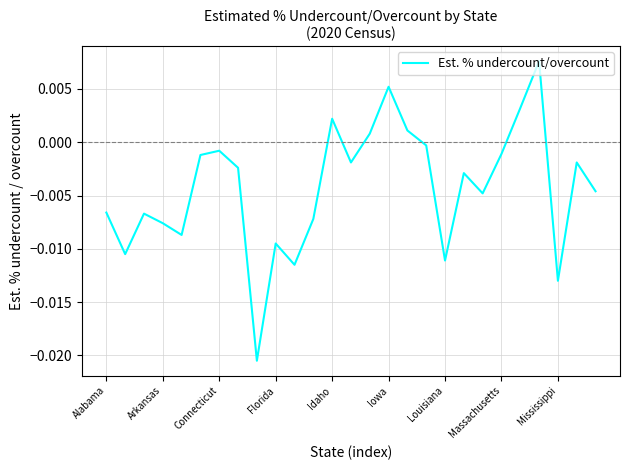

Rank the categories by value from highest to lowest.

23, 15, 22, 12, 16, 14, 17, Louisiana, 21, Iowa, 13, 25, Massachusetts, 19, 26, 20, Alabama, Connecticut, 11, Florida, Idaho, 9, Arkansas, 18, 10, 24, Mississippi